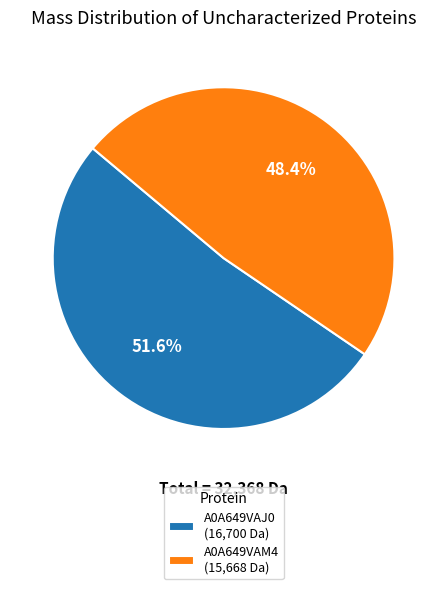

To the nearest percent, what is the average slice percentage?

50%